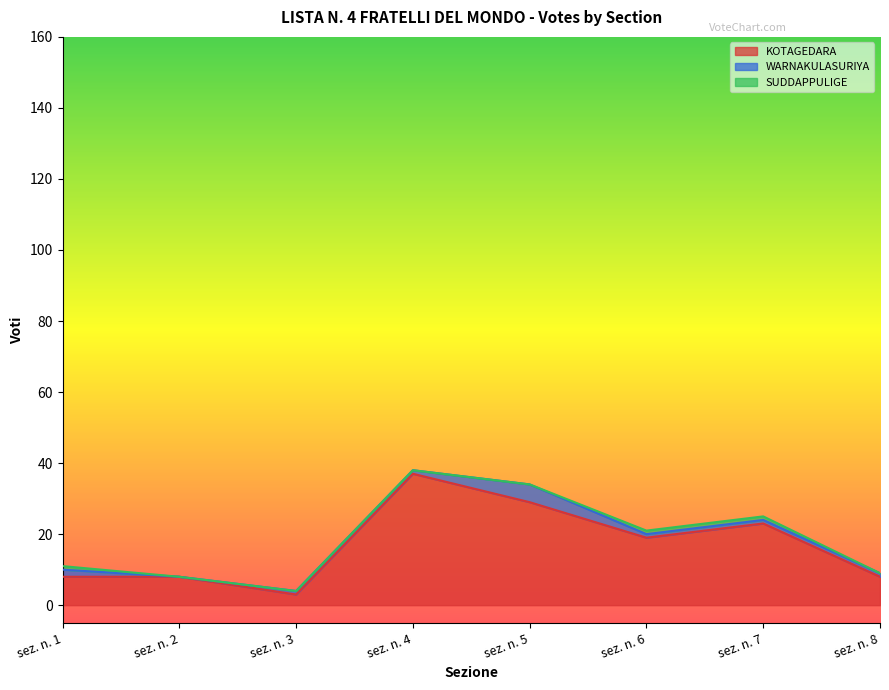

At which label is KOTAGEDARA closest to 20?

sez. n. 6